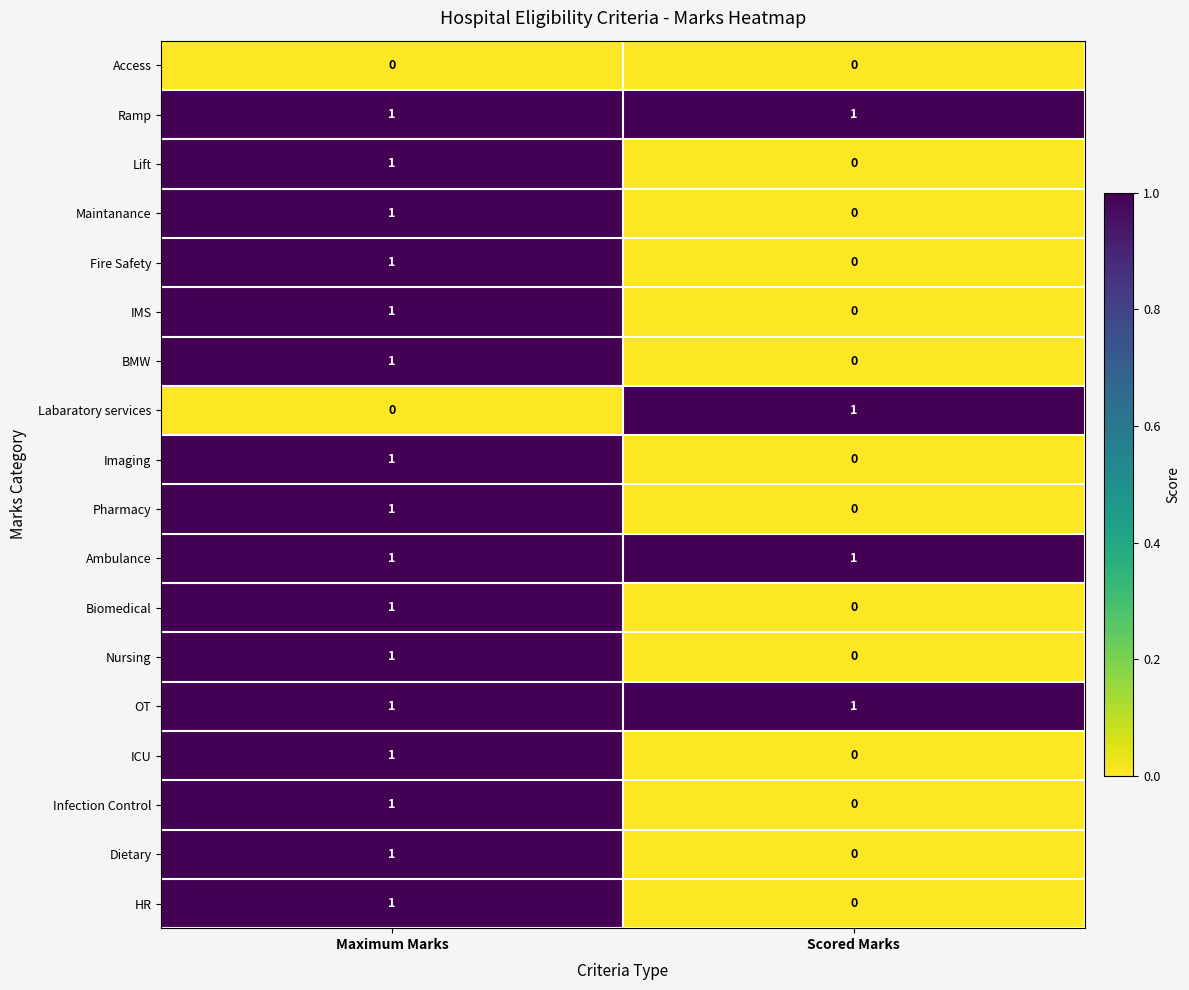

What is the maximum value shown in the chart?

1